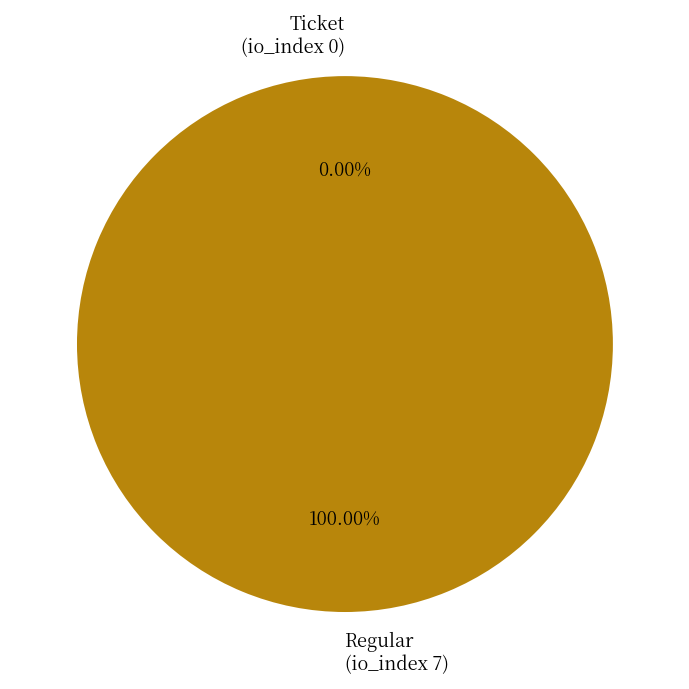

Do Regular (tx index 7) and Ticket (tx index 0) together represent more than half of the pie?

Yes